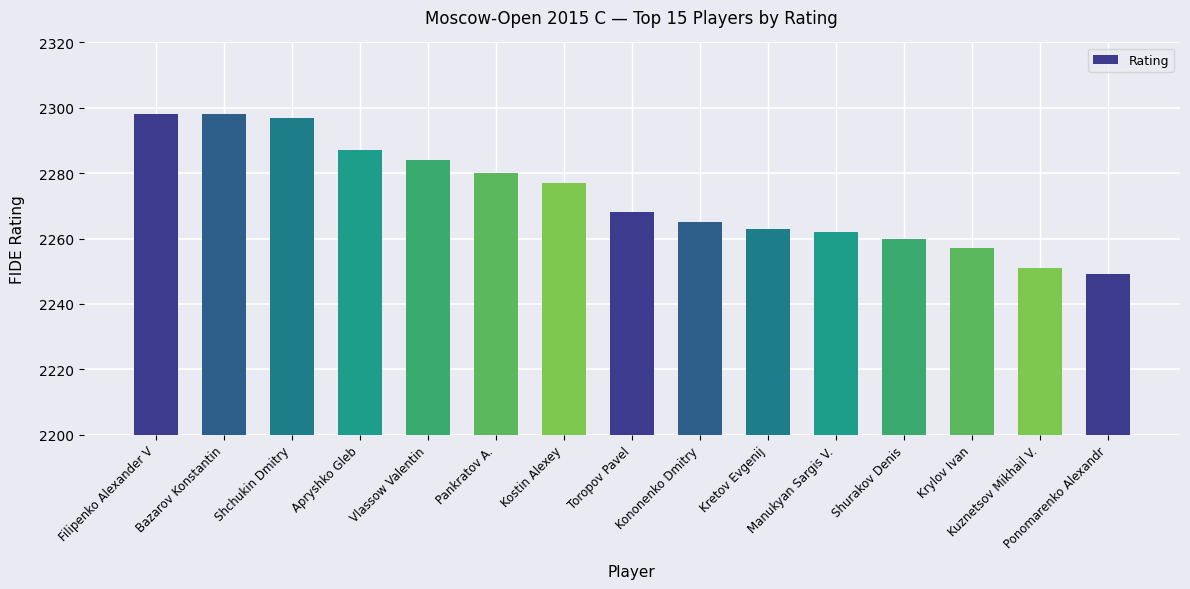

What position from the right is Pankratov A.?

10